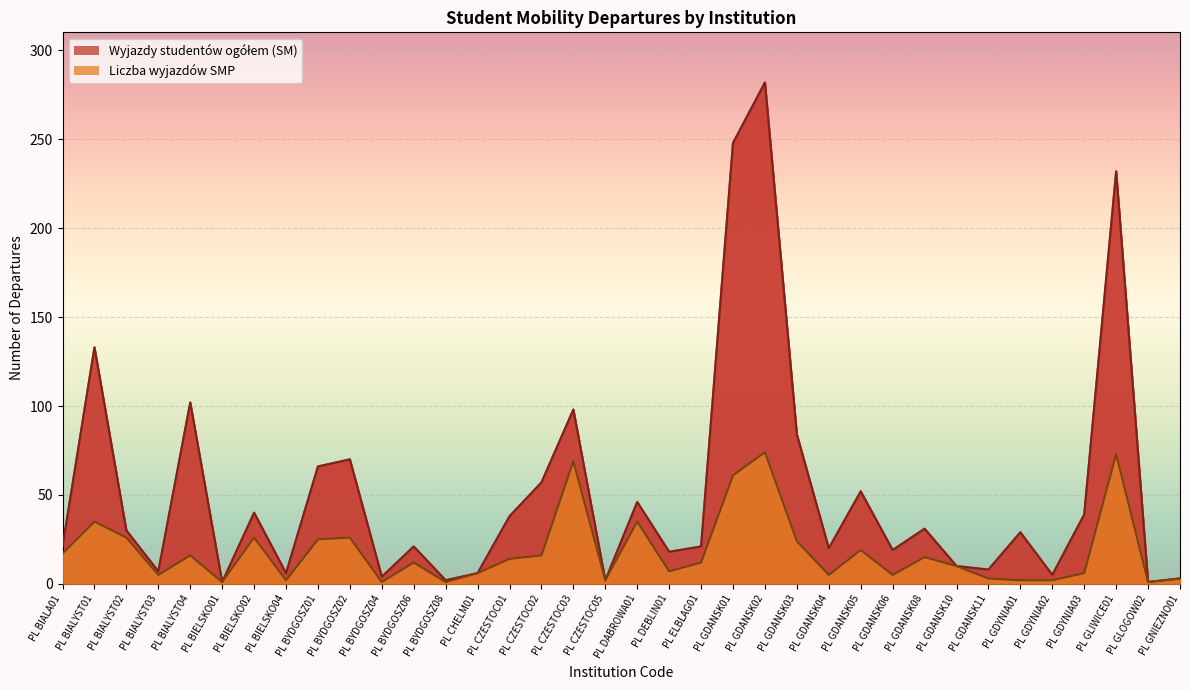

The Liczba wyjazdów SMP series shows 5 at PL GDANSK06. True or false?

True